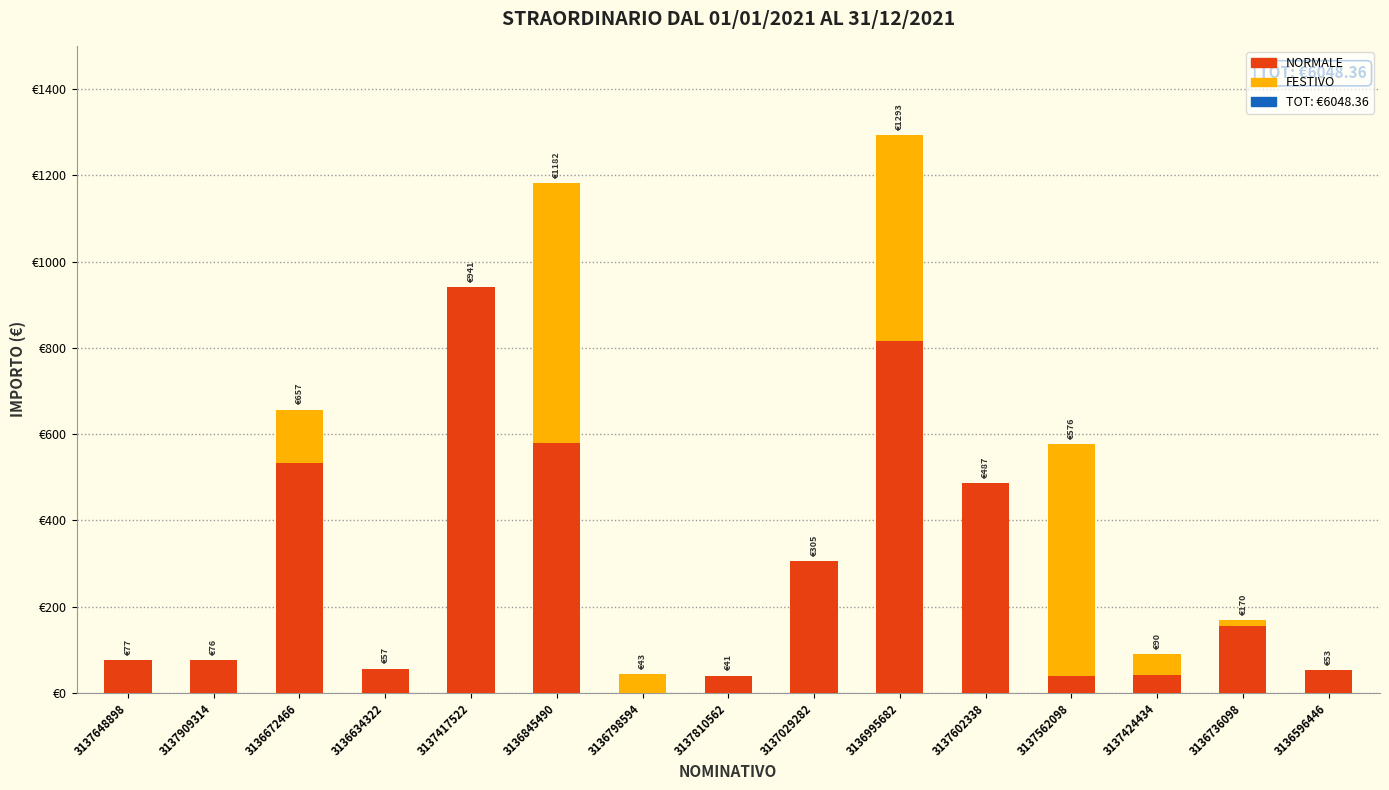

Is it true that NORMALE equals 379.7 at 3136798594?

False